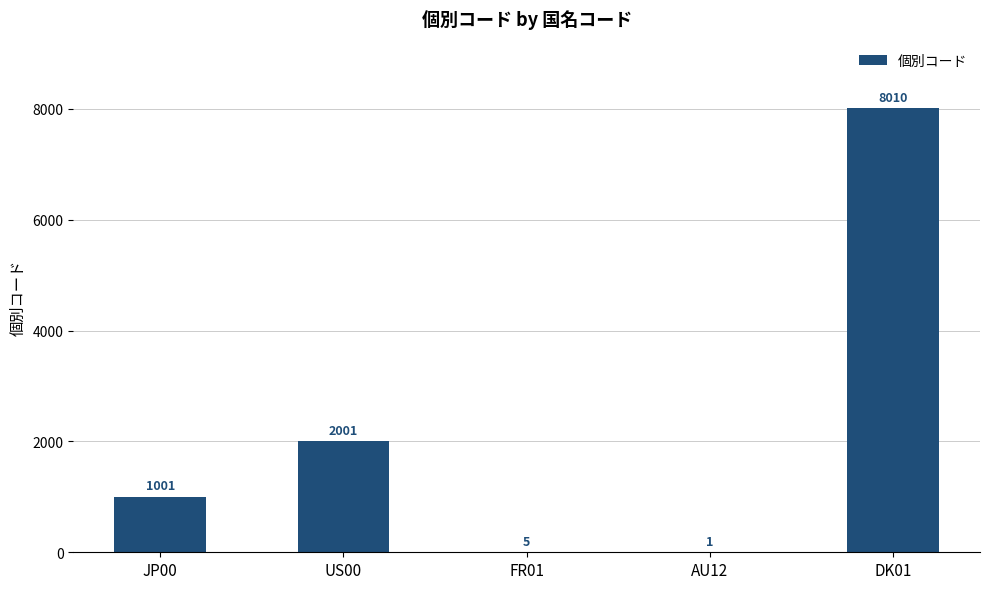

What value does the data have at JP00, to the nearest 100?

1000